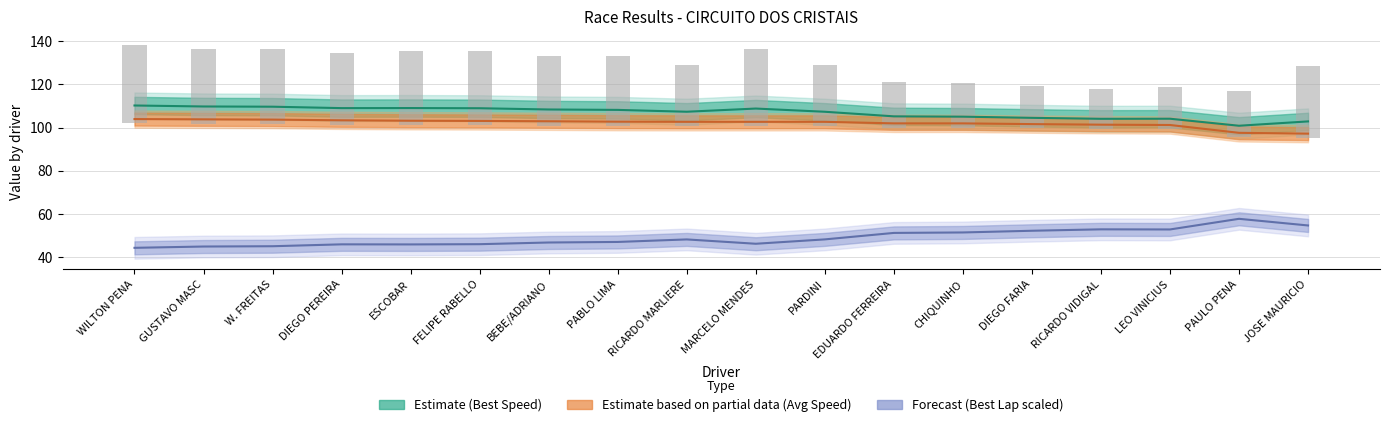

What is the difference between the Best Speed Line values at W. FREITAS and GUSTAVO MASC?

0.1